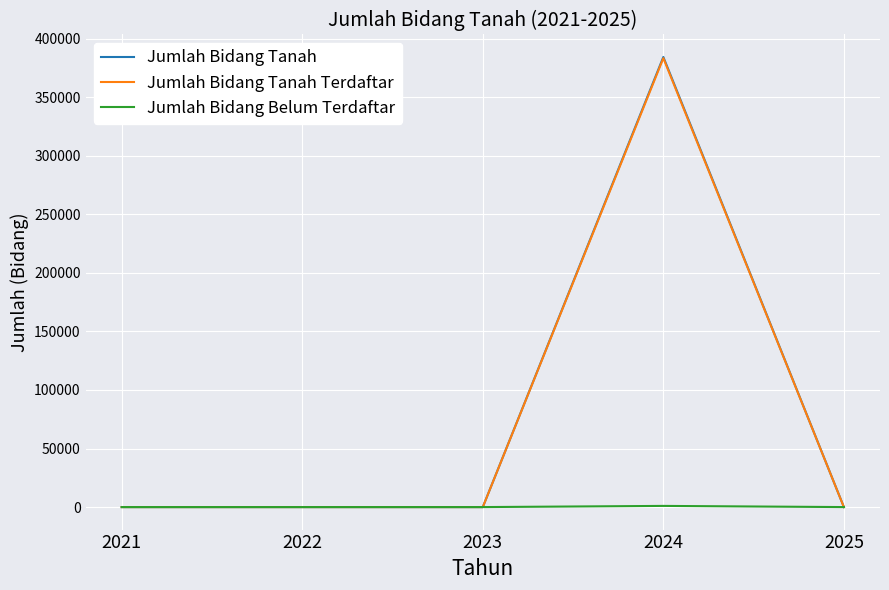

At which category is the sum across all series the highest?

2024